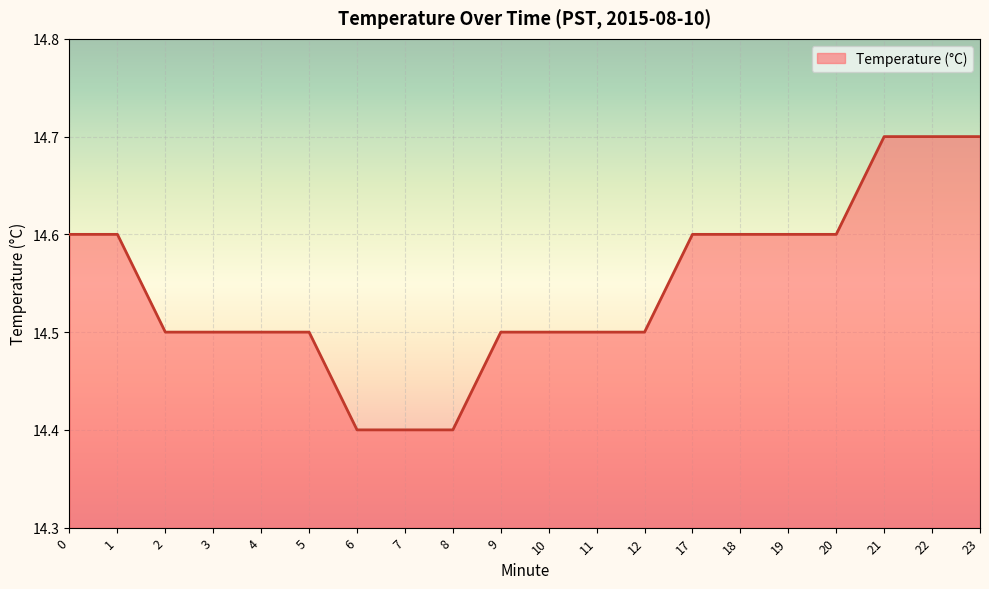

What is the smallest value displayed?

14.4